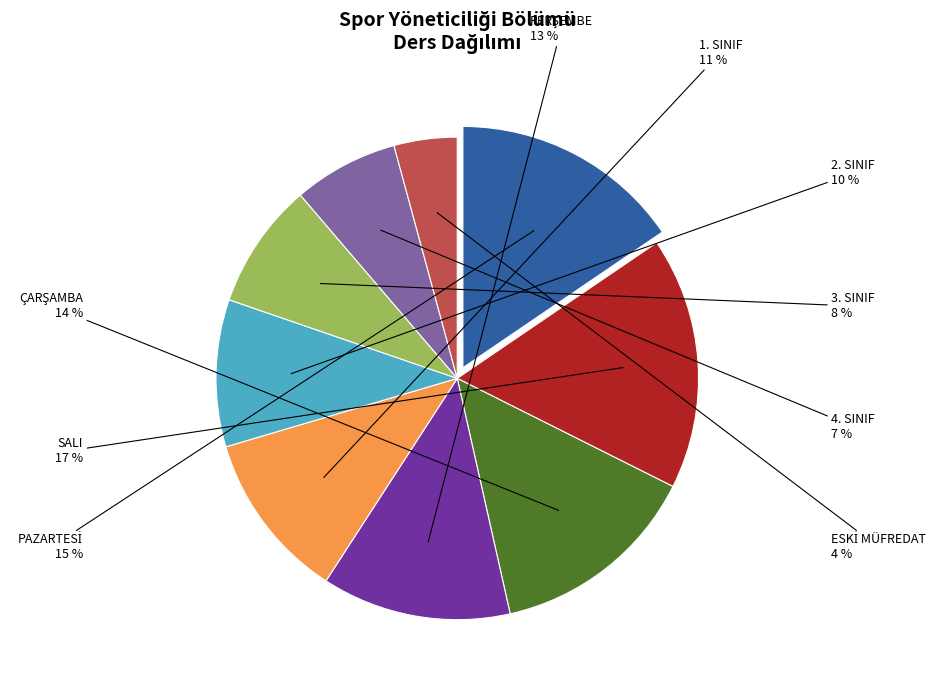

Count the number of slices in the pie.

9